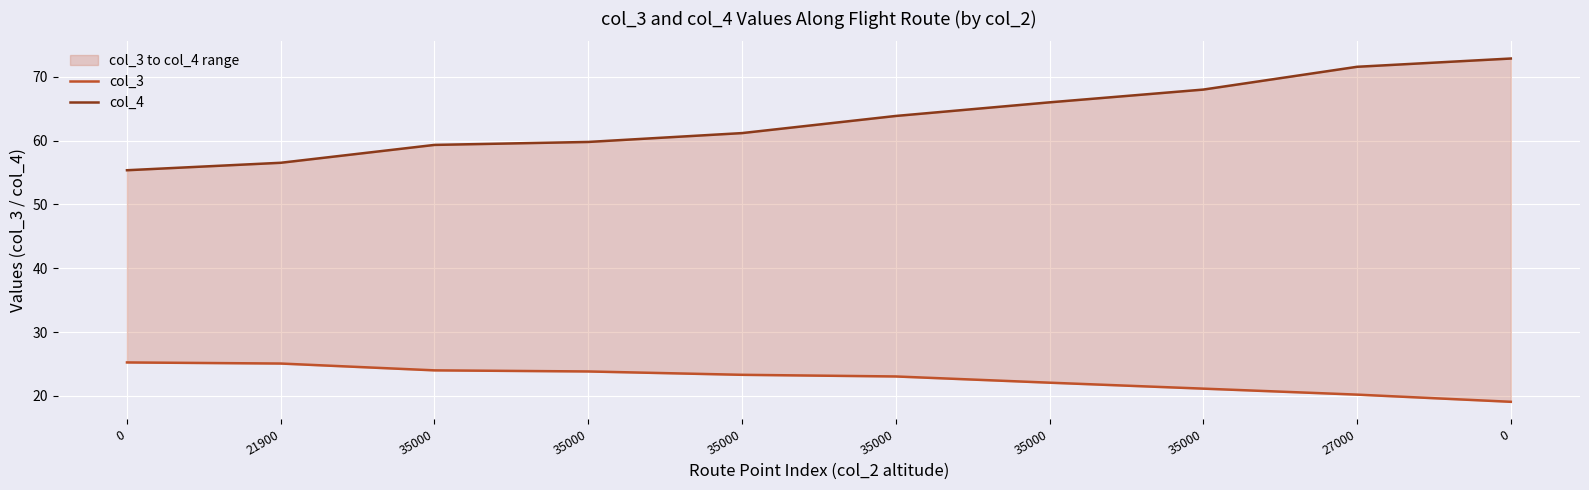

Read the col_3 value at 35000.

23.3